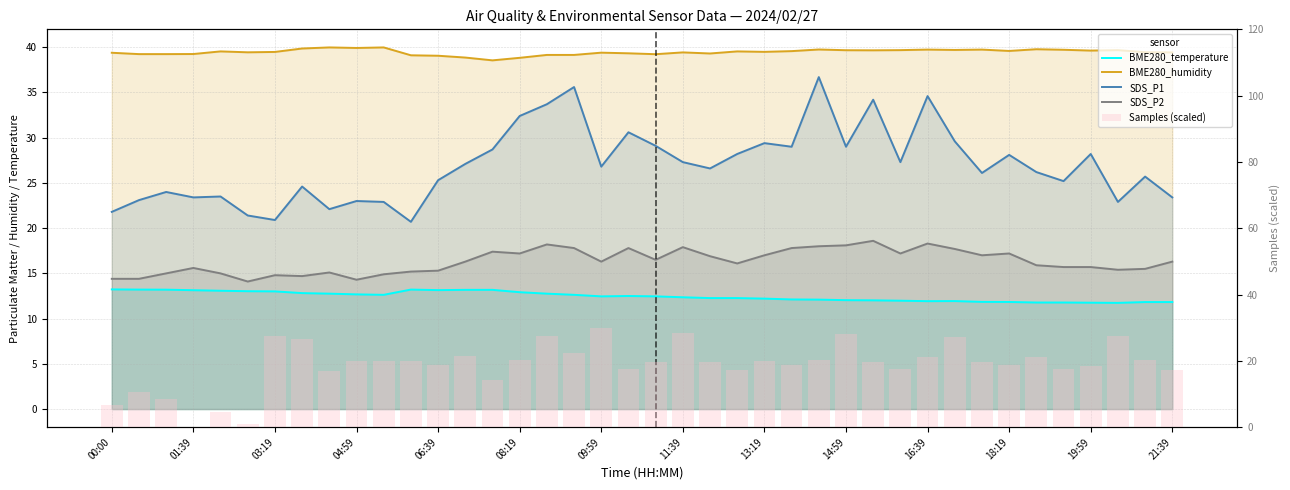

What position from the left is 19:59?

37